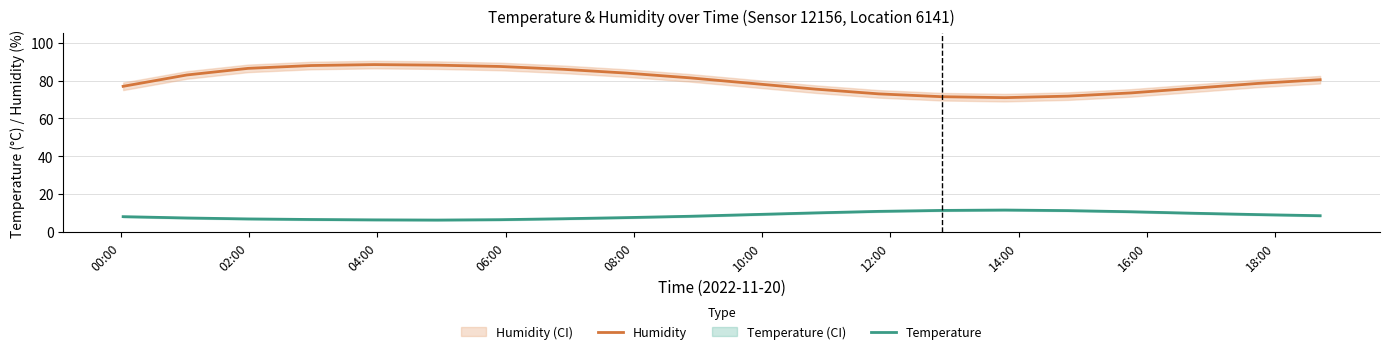

What is the highest value of the Temperature series?

11.5